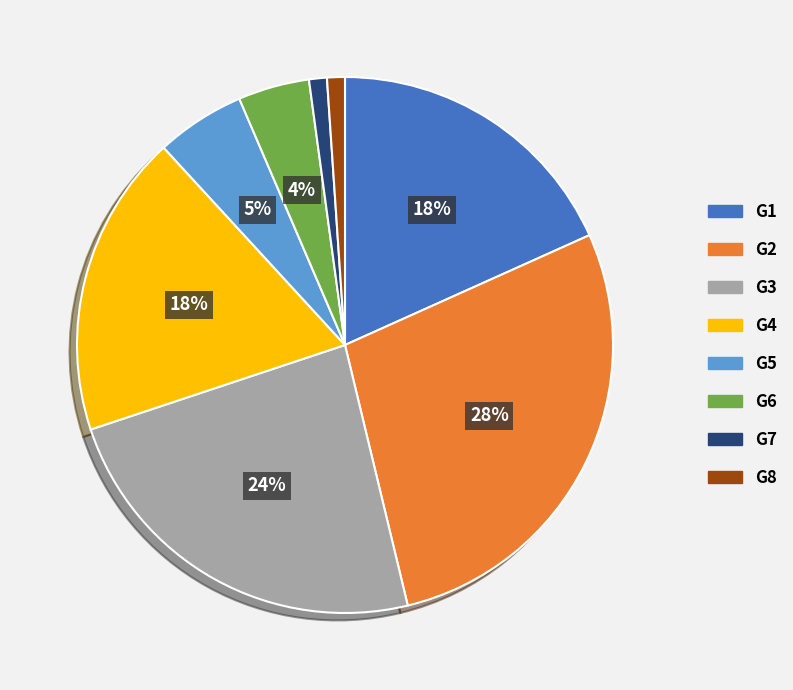

To the nearest percent, what portion does G2 represent?

28%